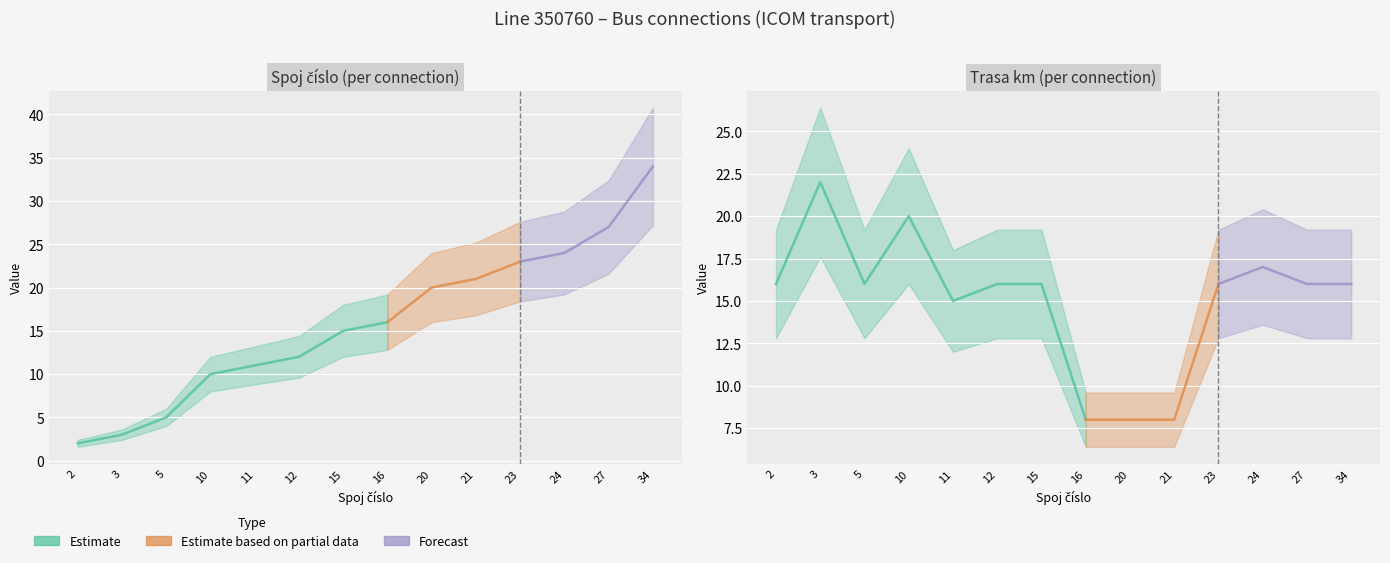

At which label does spoj_cislo first exceed 16?

20